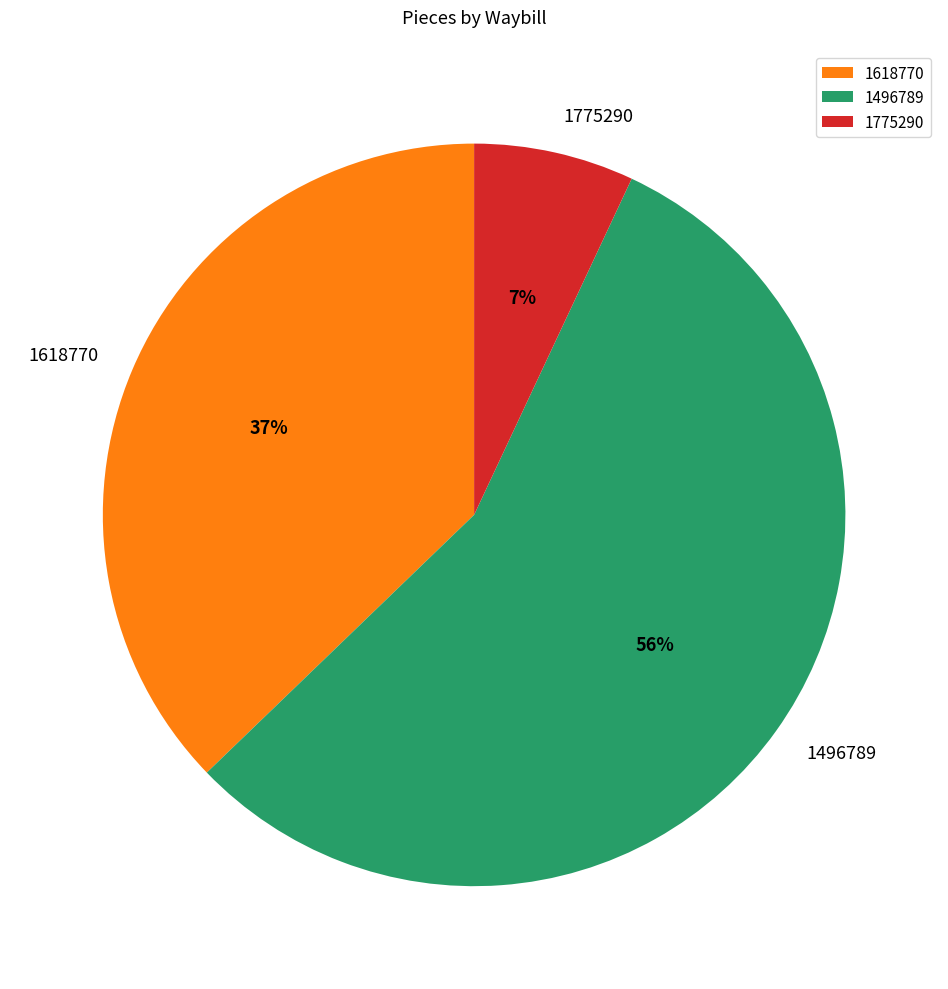

Which category has the biggest portion of the pie?

1496789